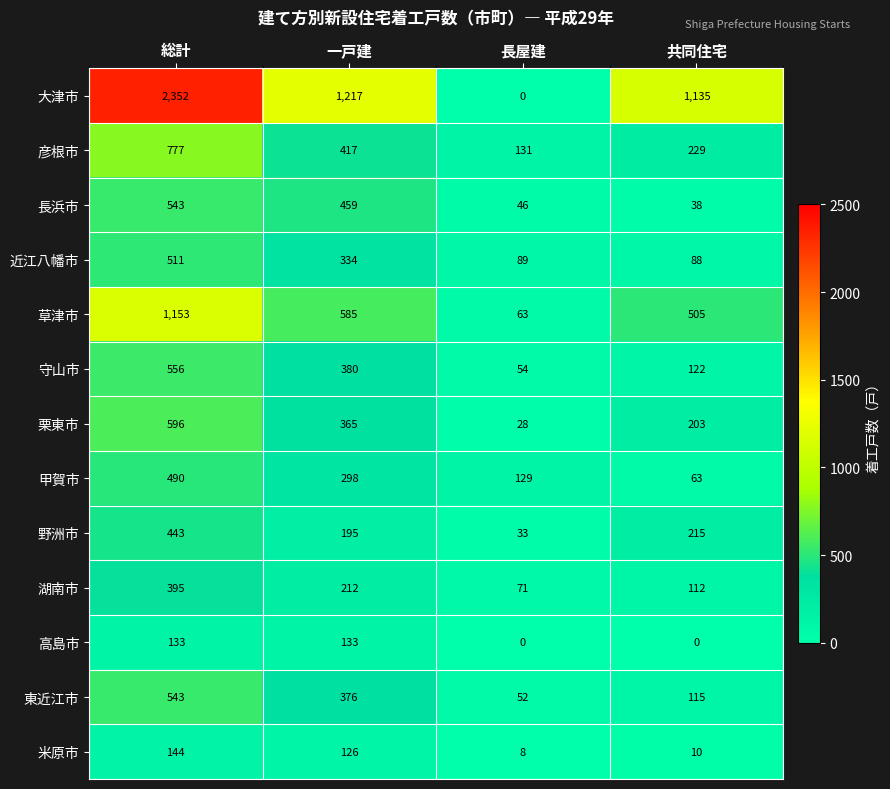

Which series has the widest spread of values?

大津市